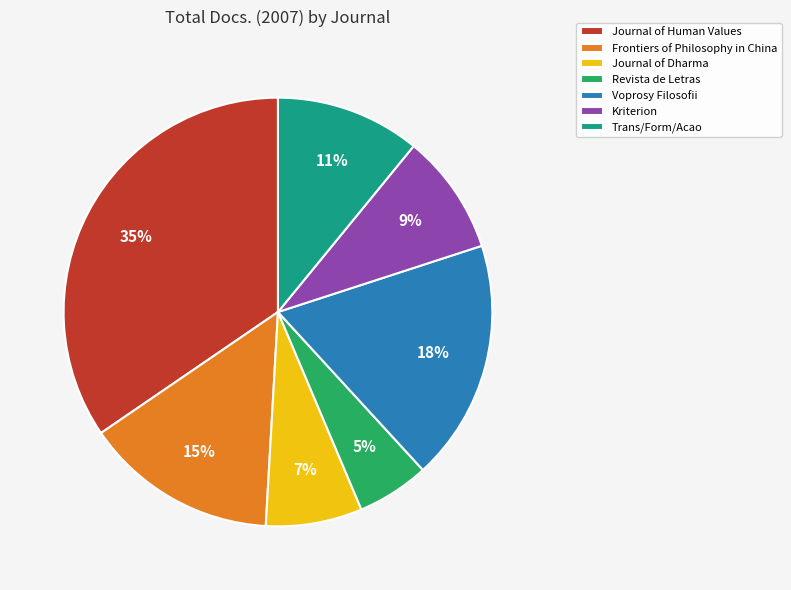

What is the ratio of the value at Kriterion to the value at Frontiers of Philosophy in China?

0.6